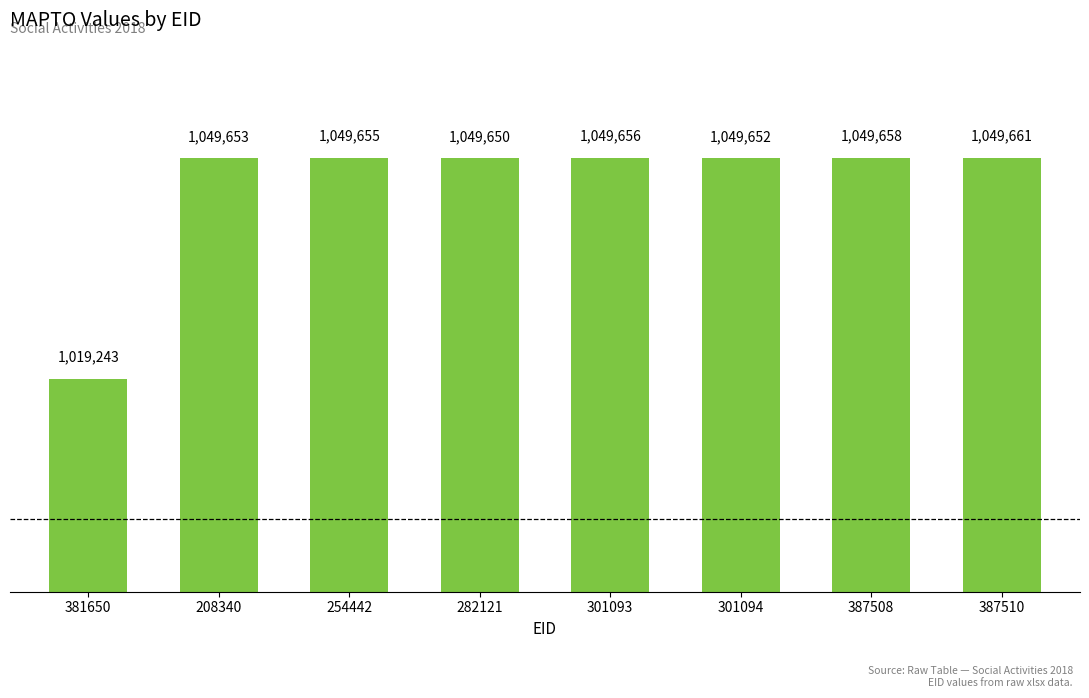

Reading left to right, transcribe all the data shown in this chart.

1019243	1049653	1049655	1049650	1049656	1049652	1049658	1049661